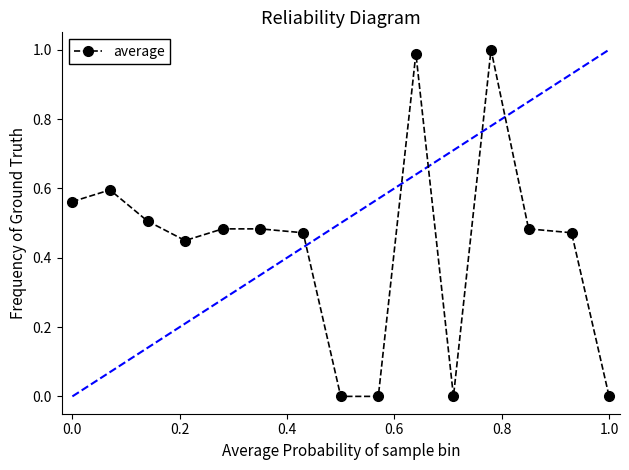

What is the sum of all values?

6.5